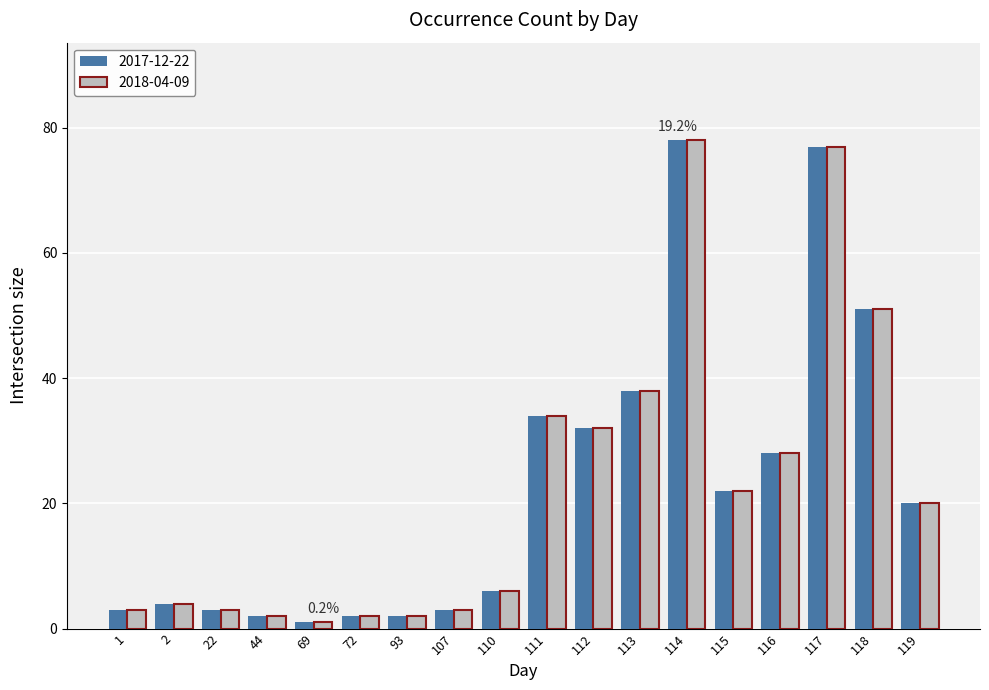

What is the average value of the 2018-04-09 series?

23